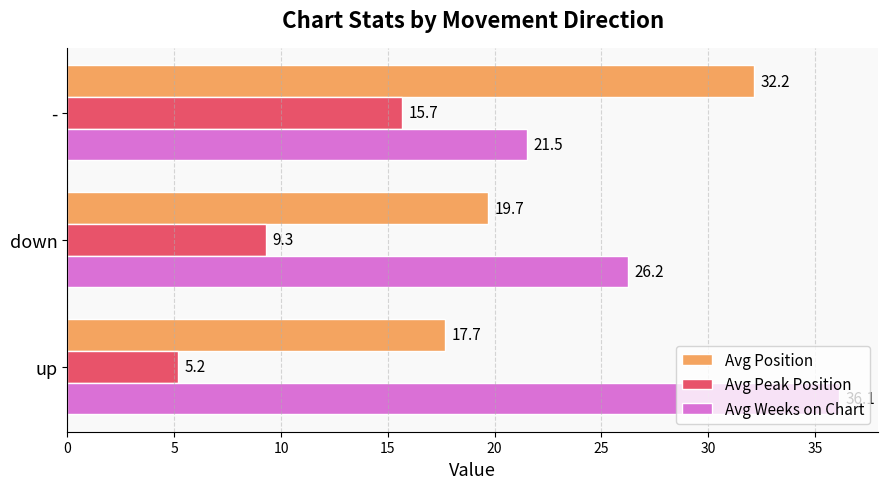

What are all the series names shown in the legend?

Avg Position, Avg Peak Position, Avg Weeks on Chart